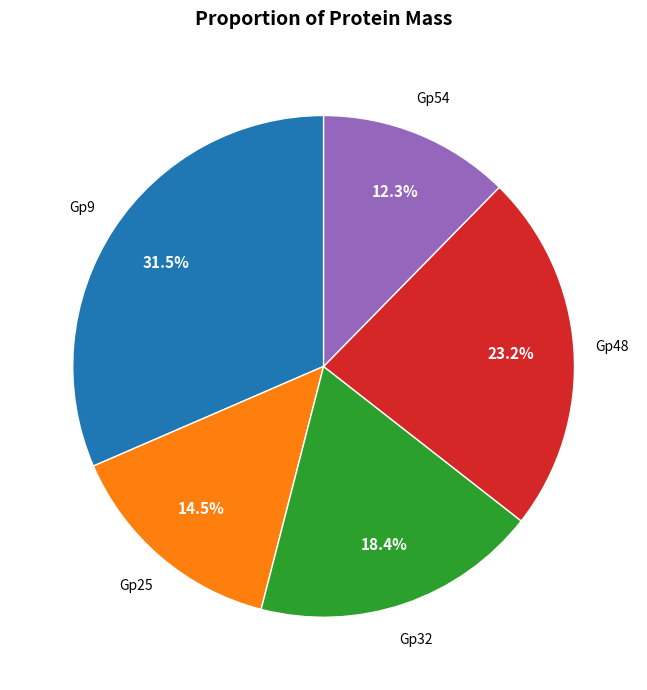

Is there a majority slice in this chart?

No